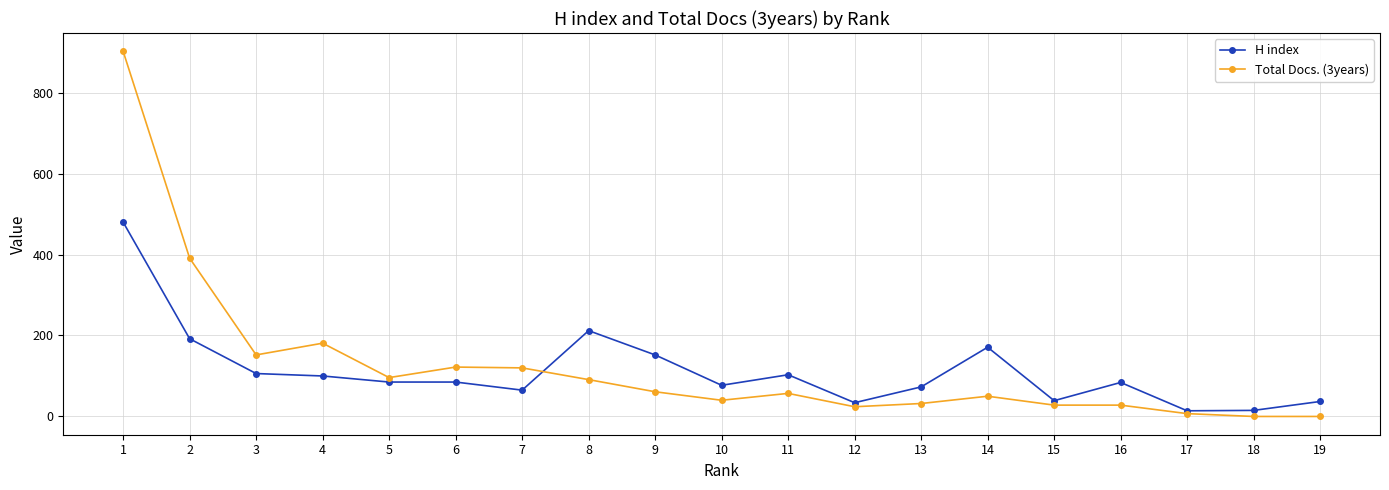

True or false: Total Docs. (3years) has a value of 24 at 12.

True